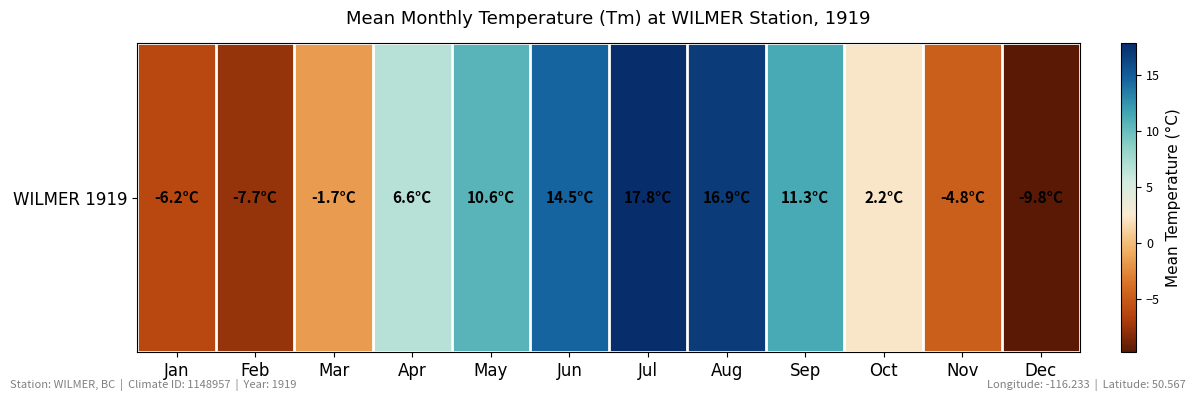

Reading right to left, extract all data points from this chart.

-9.8	-4.8	2.2	11.3	16.9	17.8	14.5	10.6	6.6	-1.7	-7.7	-6.2